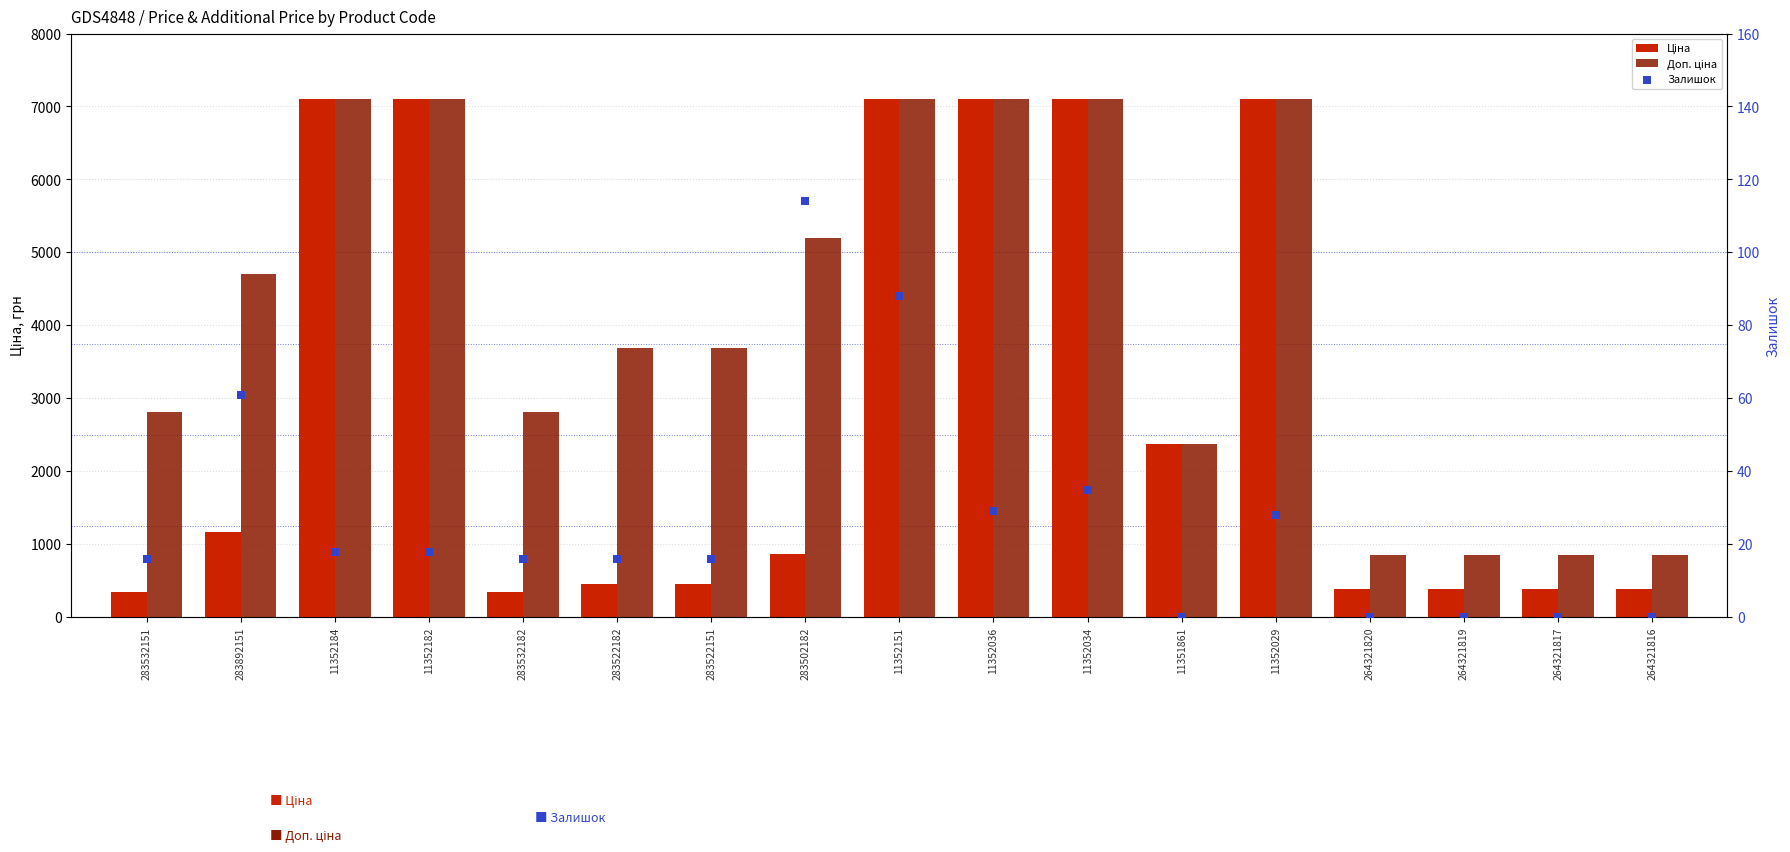

Which series has the largest total across all categories?

Доп. ціна